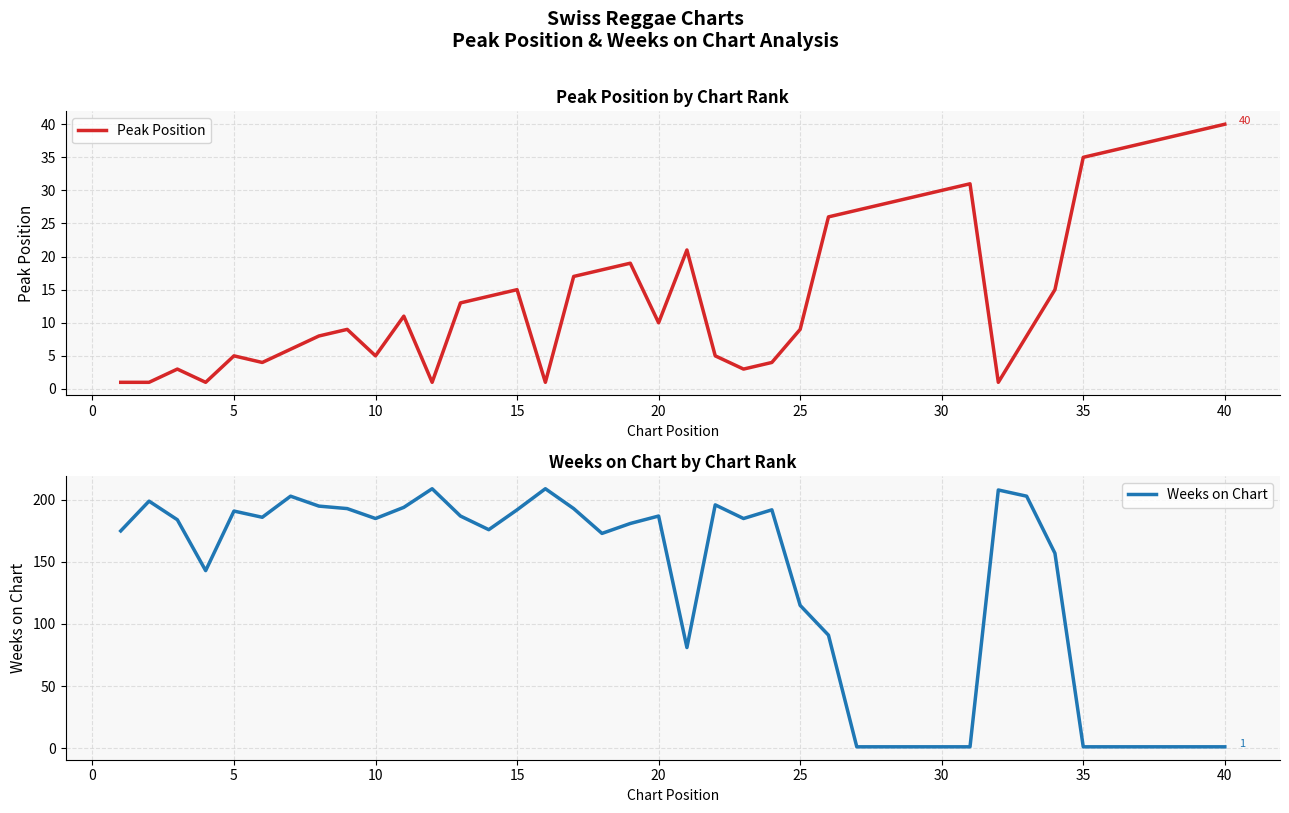

Does the chart have visible grid lines?

Yes